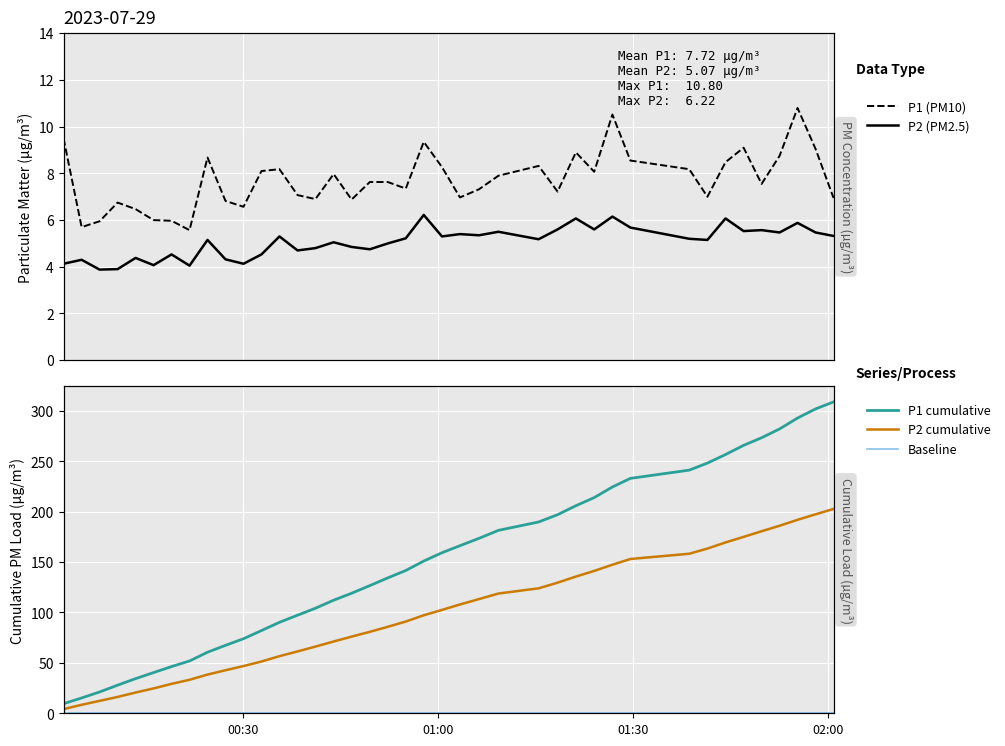

Reading left to right, transcribe all the data shown in this chart.

P1 (PM10): 9.5	5.7	6.0	6.8	6.5	6.0	6.0	5.6	8.7	6.8	6.6	8.1	8.2	7.1	6.9	8.0	6.9	7.6	7.6	7.3	9.3	8.3	7.0	7.3	7.9	8.3	7.2	8.9	8.1	10.5	8.6	8.2	7.0	8.5	9.1	7.5	8.8	10.8	9.1	7.0
P2 (PM2.5): 4.1	4.3	3.9	3.9	4.4	4.1	4.5	4.0	5.2	4.3	4.1	4.5	5.3	4.7	4.8	5.0	4.8	4.8	5.0	5.2	6.2	5.3	5.4	5.3	5.5	5.2	5.6	6.1	5.6	6.2	5.7	5.2	5.2	6.1	5.5	5.6	5.5	5.9	5.5	5.3
P1 cumulative: 9.5	15.2	21.1	27.9	34.4	40.4	46.3	51.9	60.6	67.4	74.0	82.1	90.3	97.3	104.2	112.2	119.1	126.7	134.3	141.7	151.0	159.3	166.3	173.6	181.5	189.8	197.0	205.9	214.0	224.5	233.1	241.3	248.3	256.7	265.8	273.4	282.1	292.9	302.0	308.9
P2 cumulative: 4.1	8.4	12.3	16.2	20.6	24.7	29.2	33.2	38.4	42.7	46.8	51.4	56.7	61.4	66.2	71.2	76.1	80.8	85.8	91.0	97.3	102.6	108.0	113.3	118.8	124.0	129.6	135.7	141.3	147.4	153.1	158.3	163.4	169.5	175.0	180.6	186.1	192.0	197.4	202.7
Baseline: 0.1	0.1	0.1	0.1	0.1	0.1	0.1	0.1	0.1	0.1	0.1	0.1	0.1	0.1	0.1	0.1	0.1	0.1	0.1	0.1	0.1	0.1	0.1	0.1	0.1	0.1	0.1	0.1	0.1	0.1	0.1	0.1	0.1	0.1	0.1	0.1	0.1	0.1	0.1	0.1